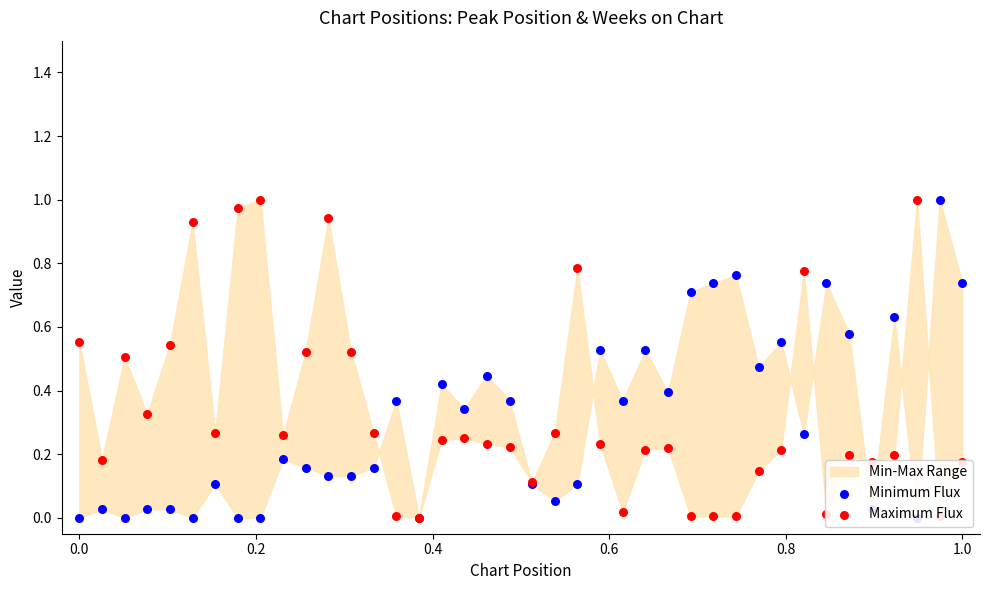

Is the value of Minimum Flux at 28 greater than the value of Maximum Flux at 14?

Yes